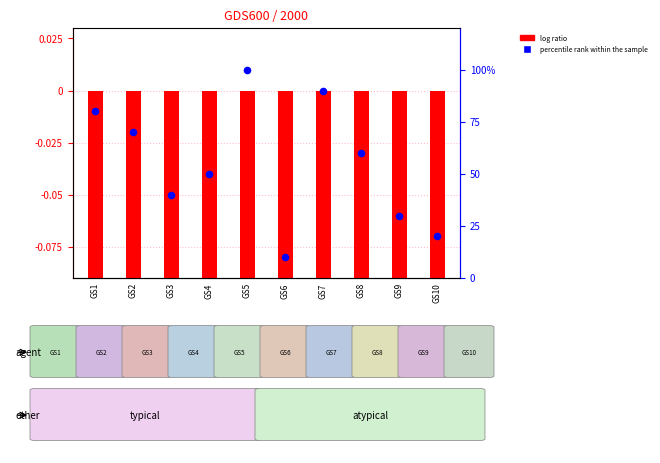

What are all the series names shown in the legend?

log ratio, percentile rank within the sample